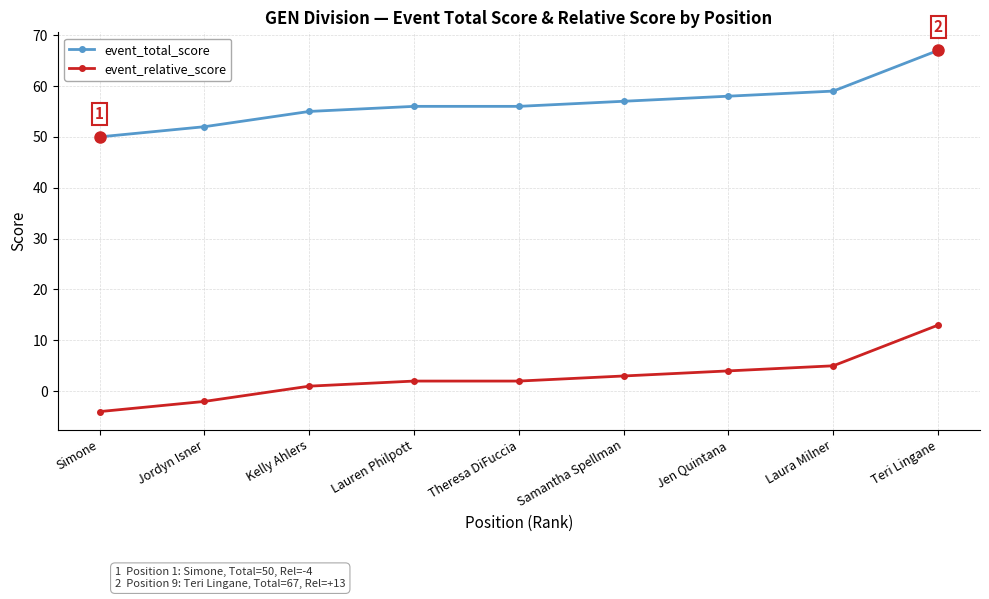

Reading left to right, list all the values displayed in this chart.

event_total_score: 50	52	55	56	56	57	58	59	67
event_relative_score: -4	-2	1	2	2	3	4	5	13